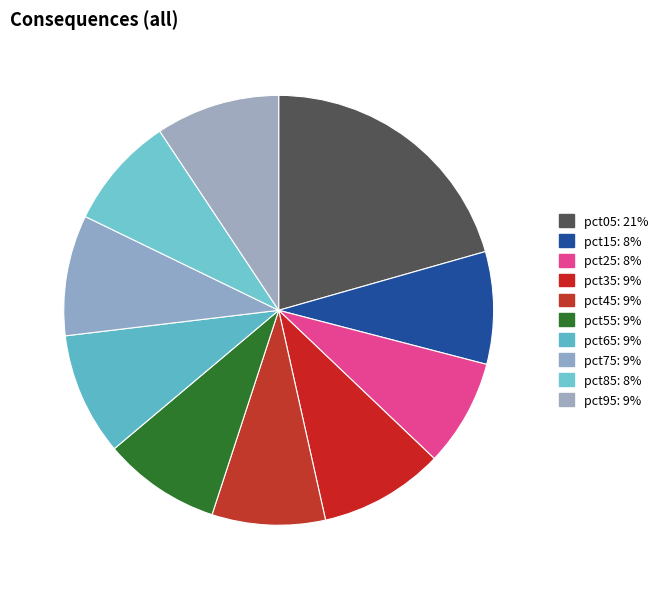

How many segments does this pie chart have?

10